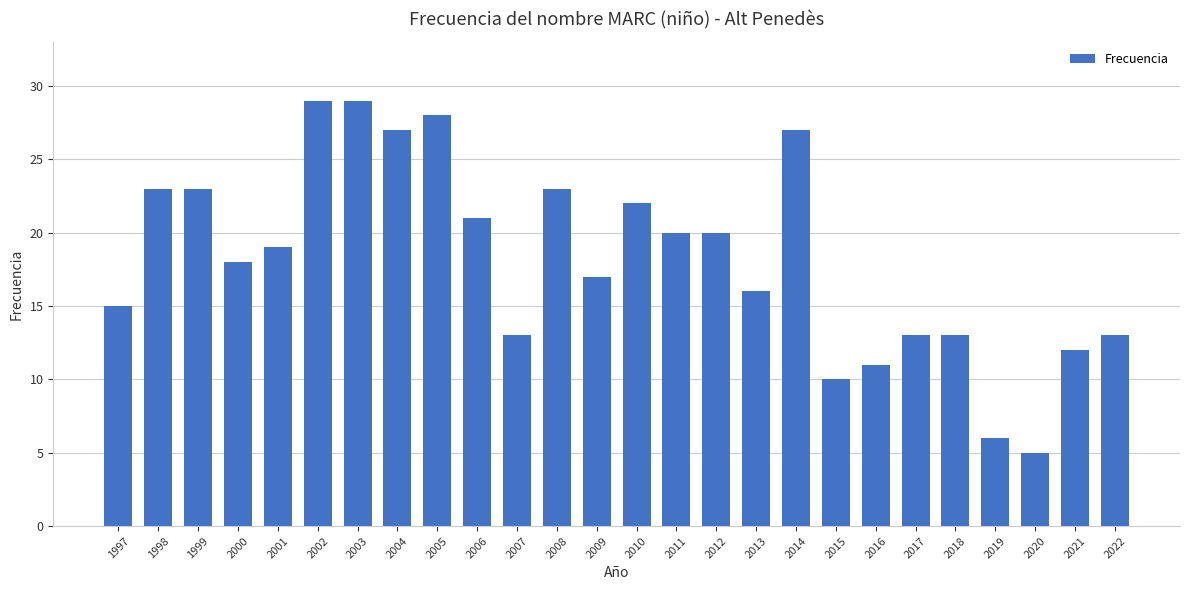

What is the change in value from 2001 to 2012?

+1